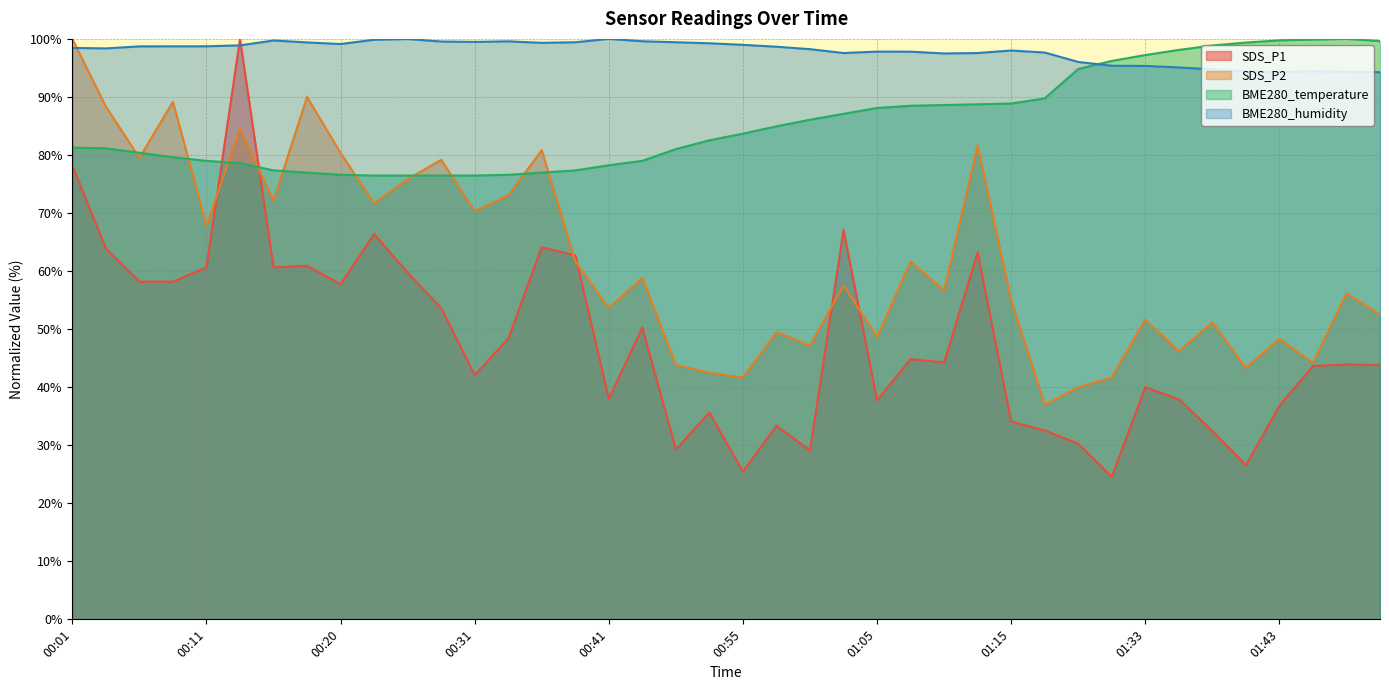

True or false: BME280_humidity and SDS_P1 intersect in this chart.

True